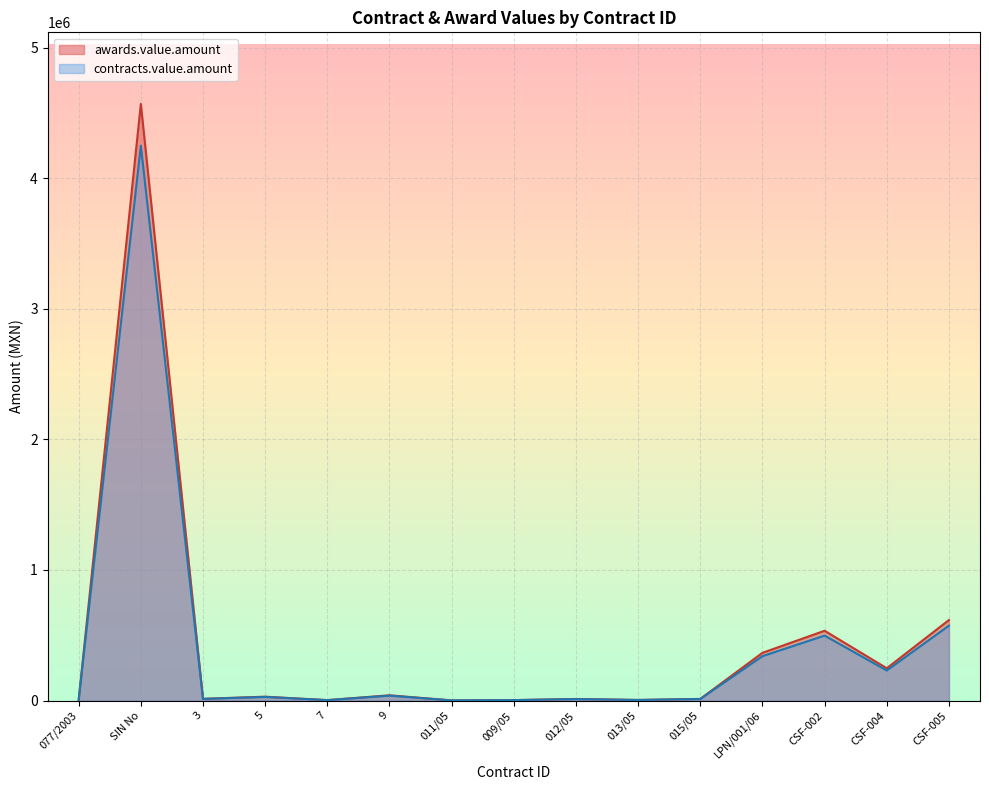

The contracts.value.amount series shows 7973.7 at 3. True or false?

False